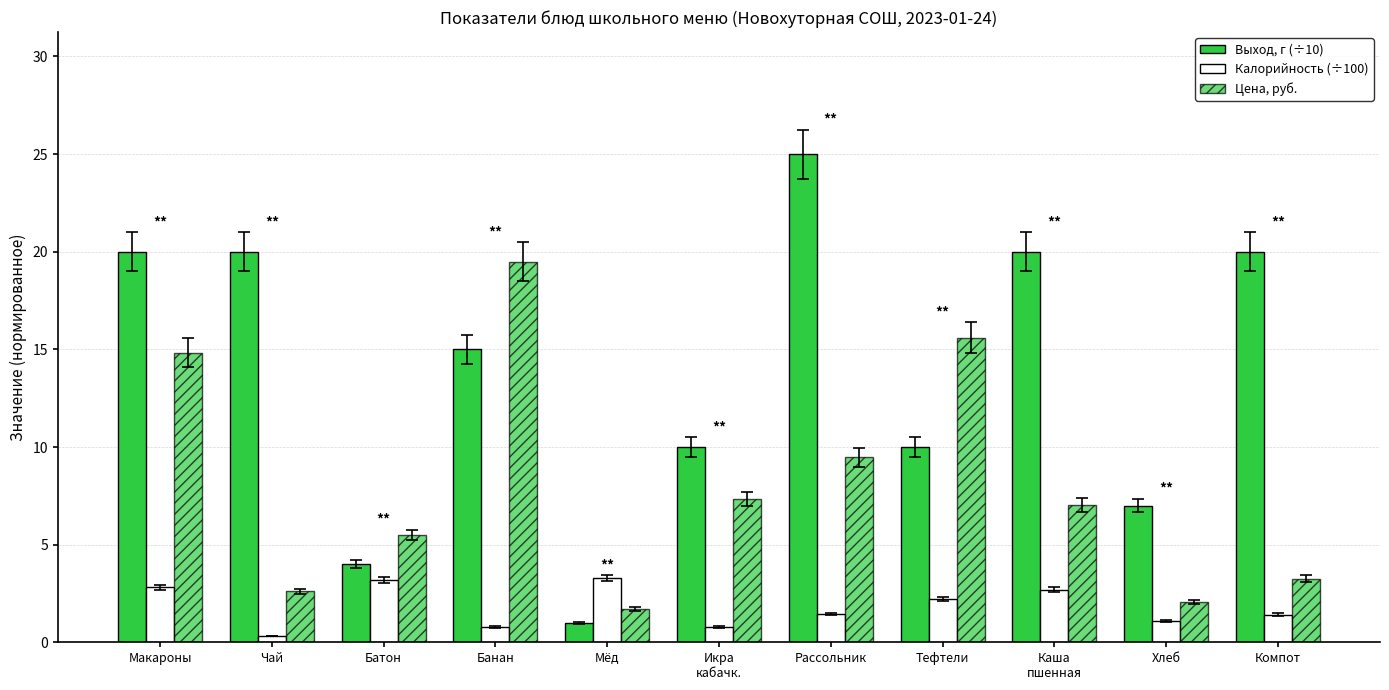

Reading left to right, list all the values displayed in this chart.

Выход, г (÷10): Макароны=20.0	Чай=20.0	Батон=4.0	Банан=15.0	Мёд=1.0	Икра
кабачк.=10.0	Рассольник=25.0	Тефтели=10.0	Каша
пшенная=20.0	Хлеб=7.0	Компот=20.0
Калорийность (÷100): Макароны=2.8	Чай=0.3	Батон=3.2	Банан=0.8	Мёд=3.3	Икра
кабачк.=0.8	Рассольник=1.5	Тефтели=2.2	Каша
пшенная=2.7	Хлеб=1.1	Компот=1.4
Цена, руб.: Макароны=14.8	Чай=2.6	Батон=5.5	Банан=19.5	Мёд=1.7	Икра
кабачк.=7.3	Рассольник=9.5	Тефтели=15.6	Каша
пшенная=7.0	Хлеб=2.1	Компот=3.3